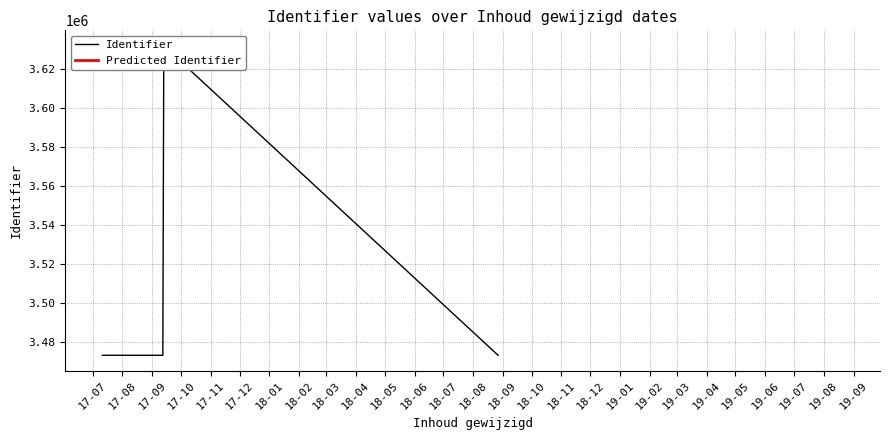

Does the chart have visible grid lines?

Yes